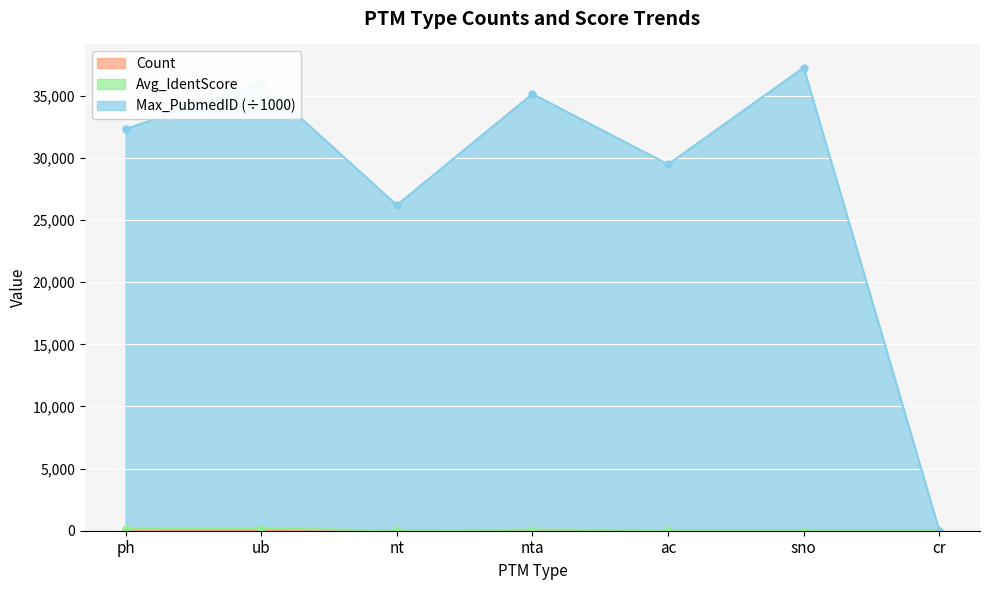

Which series changed the most between nt and sno?

Max_PubmedID